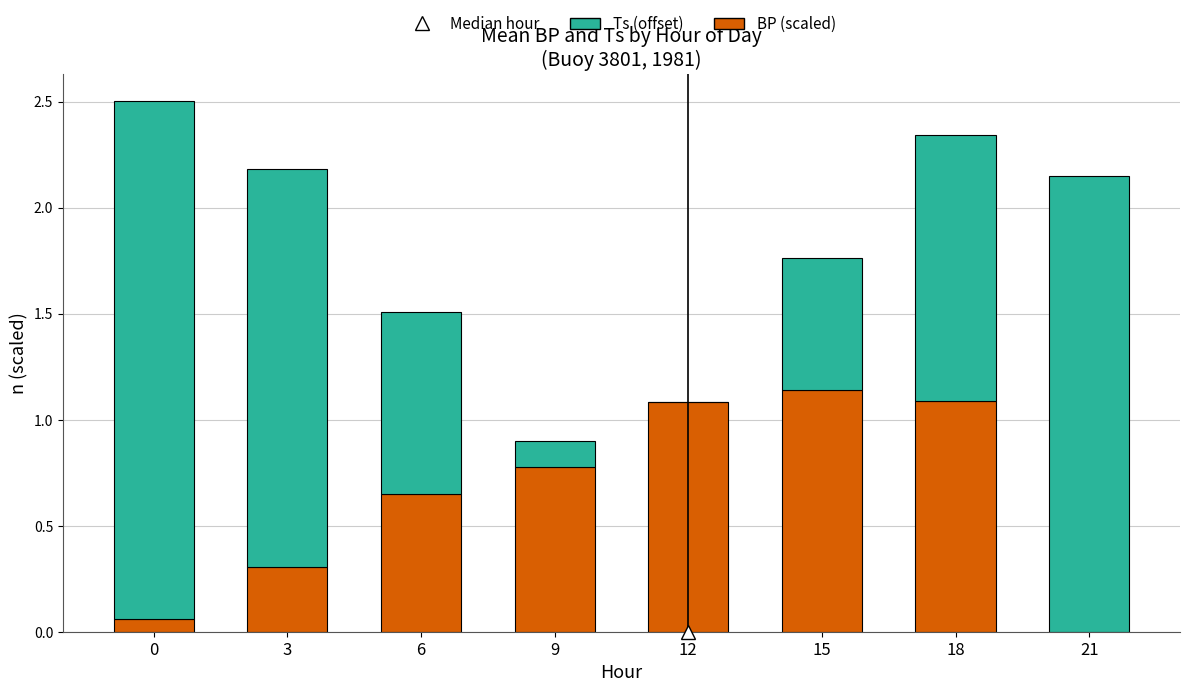

True or false: BP (scaled) has a value of 0.3 at 3.

True